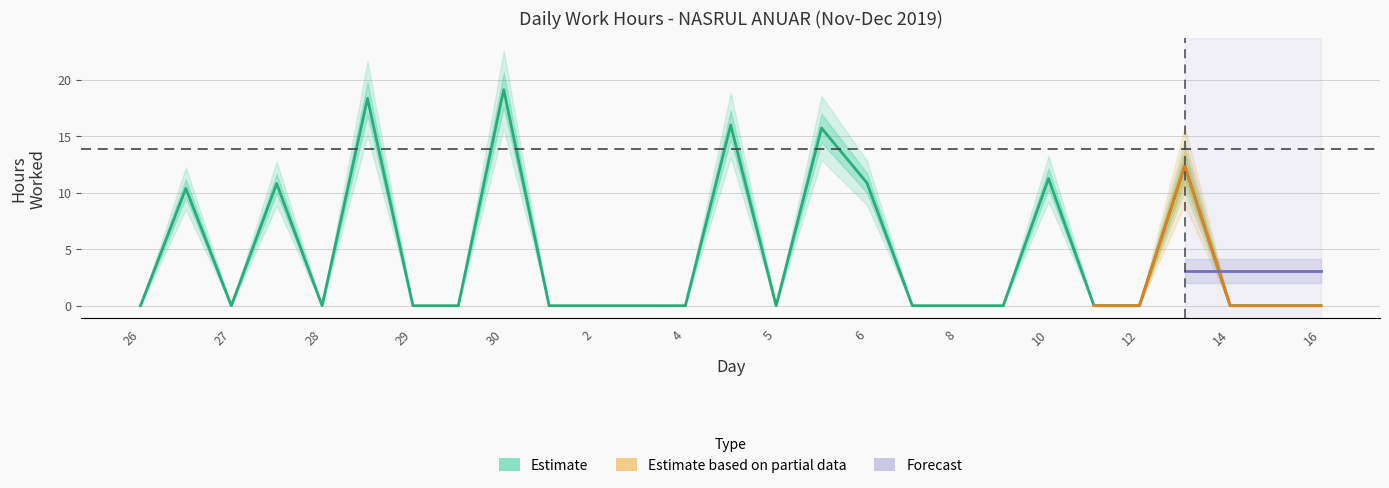

Where is the first local maximum?

26